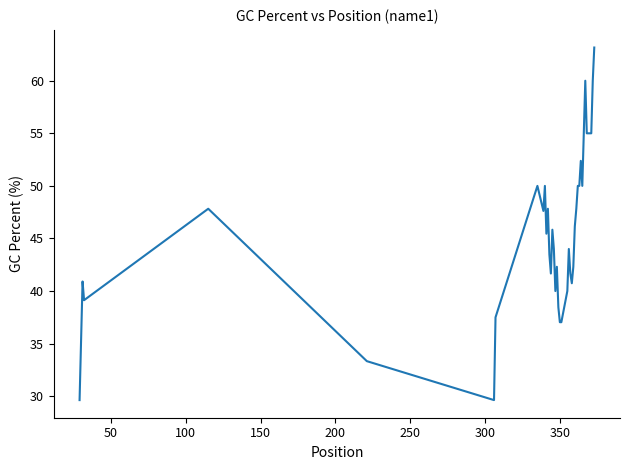

What is the maximum value shown in the chart?

63.2